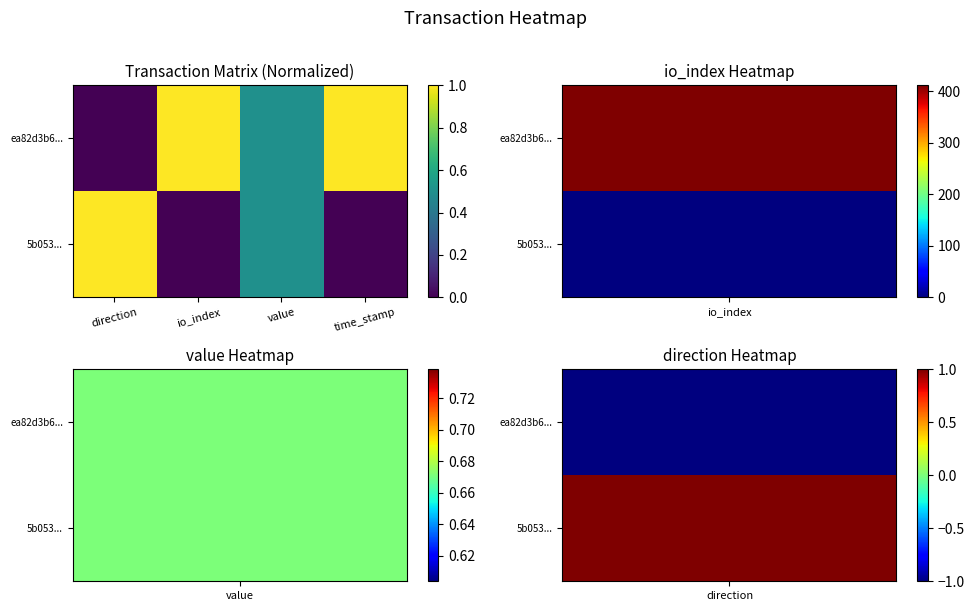

Which series has the largest range (max minus min)?

ea82d3b6...